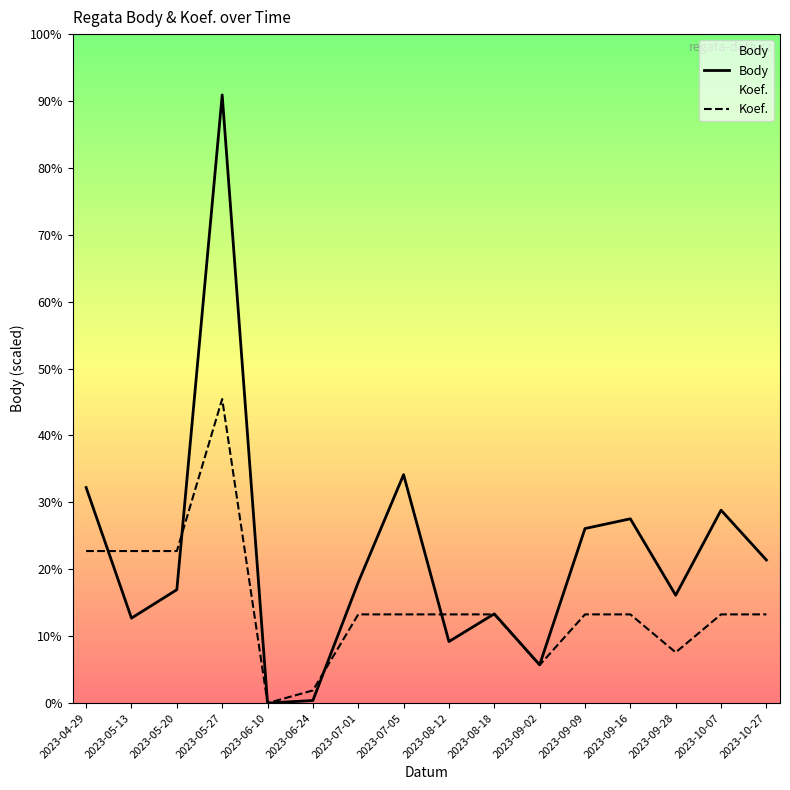

Which series ends up on top after the final intersection of Koef. and Body?

Body